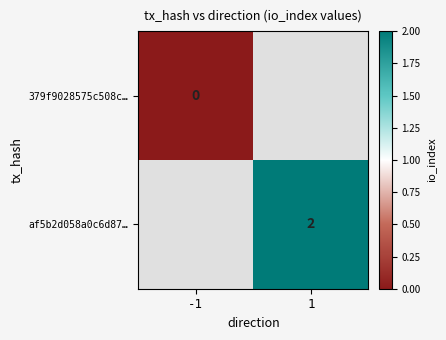

How many categories are shown in the chart?

2